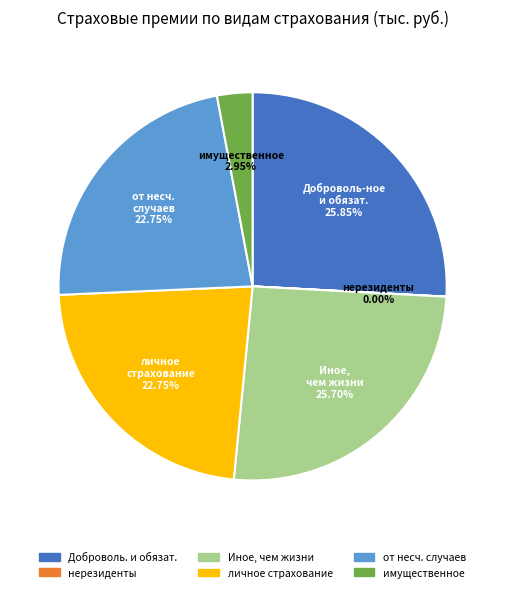

Combined, do Доброволь. и обязат. and Иное, чем жизни account for over 50%?

Yes